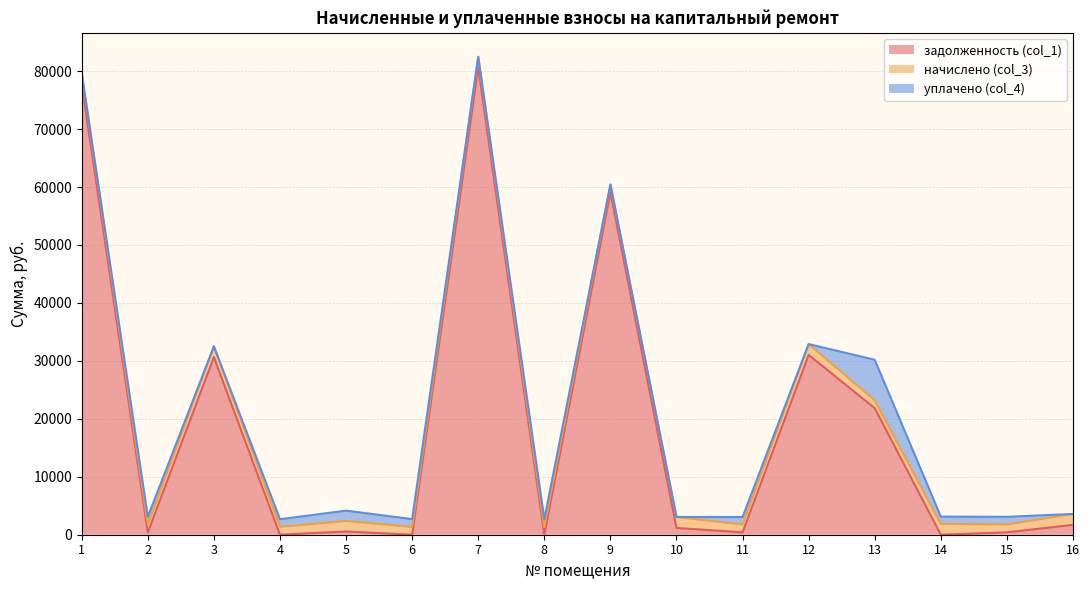

True or false: уплачено (col_4) has more than 0 points higher than both neighbors.

True